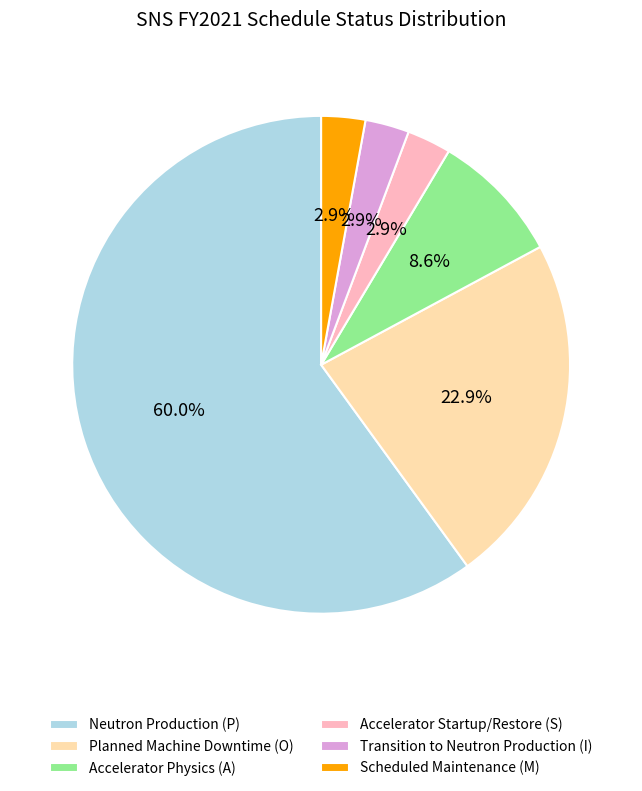

To the nearest percent, what is the average slice percentage?

17%